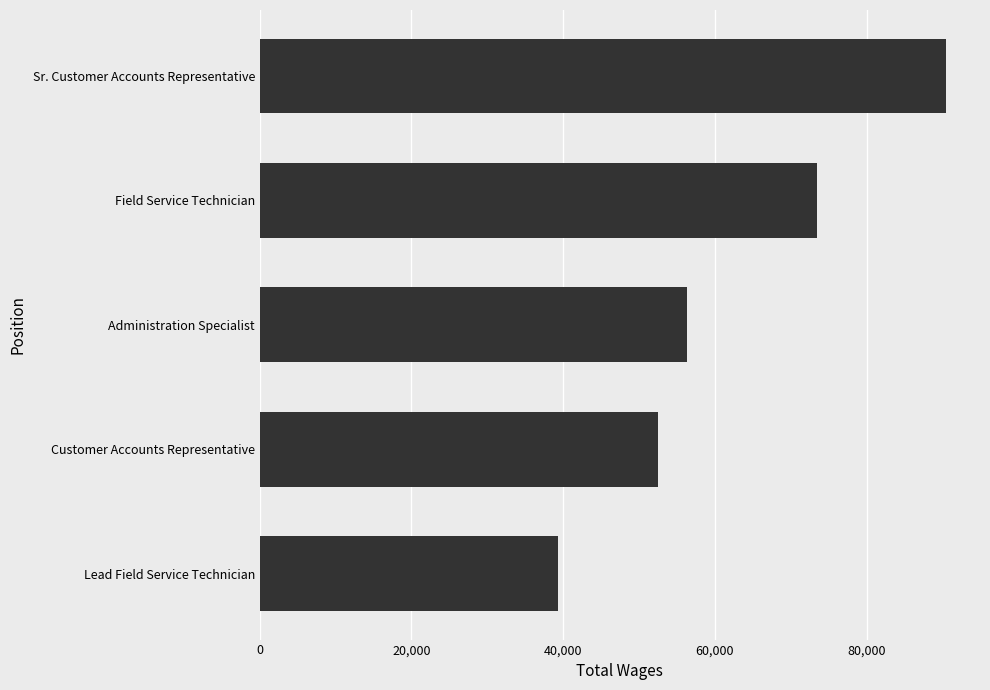

The value at Customer Accounts Representative is 13714. True or false?

False